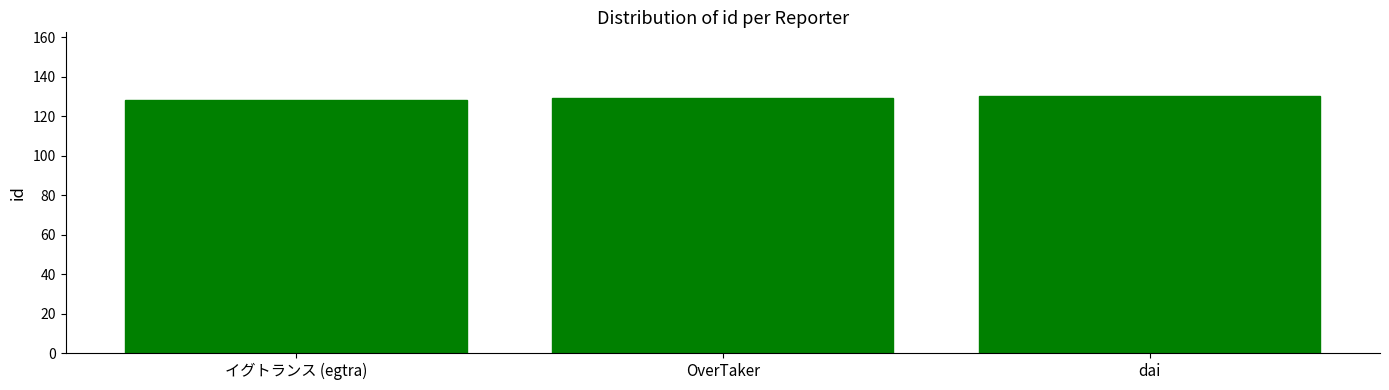

What is the greatest value displayed?

130